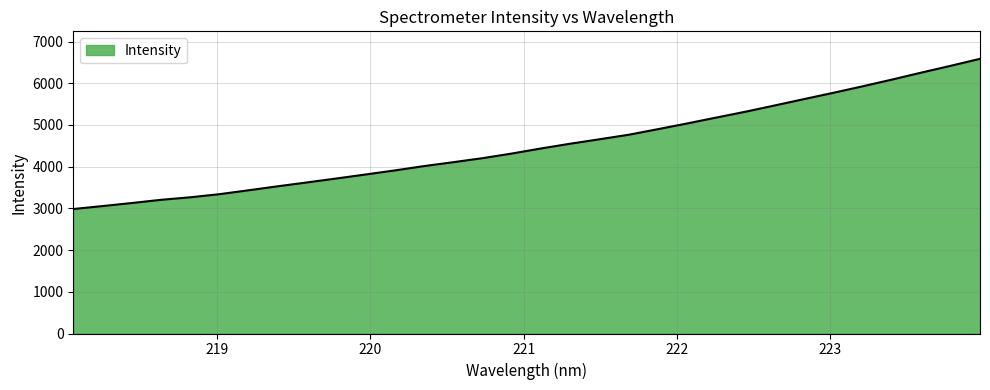

What is the greatest value displayed?

6587.4